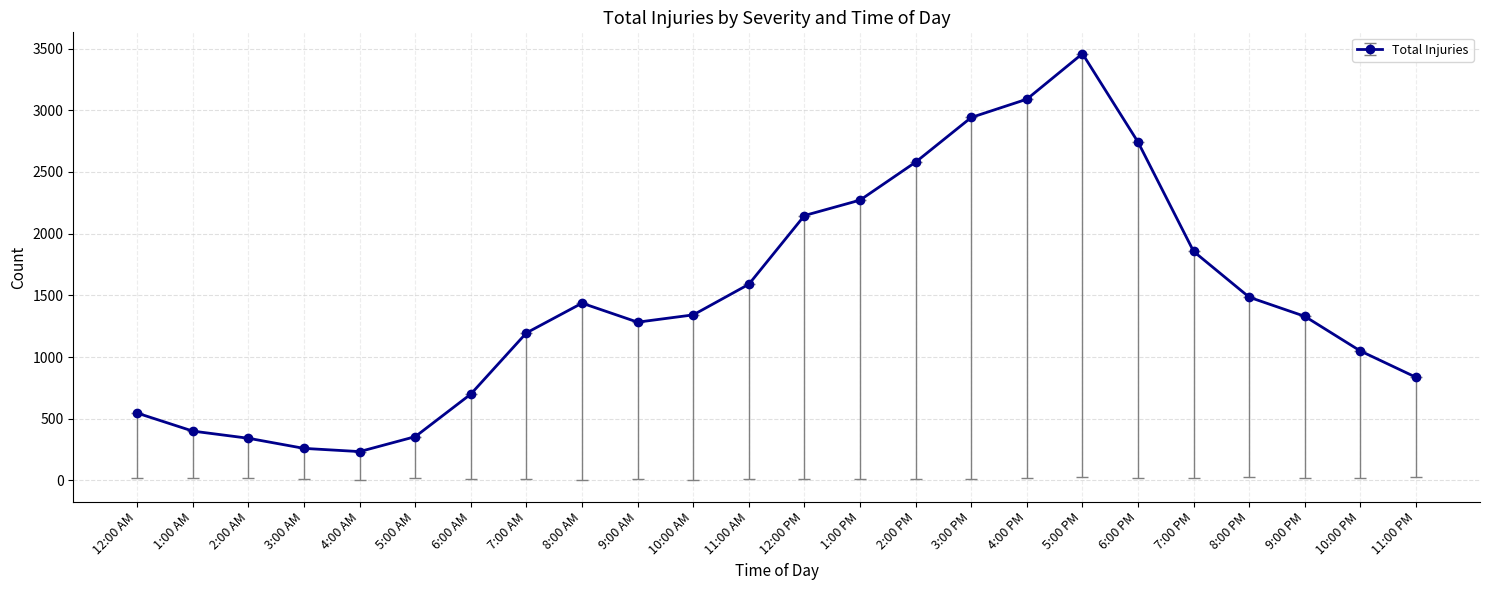

What is the value of the 2nd point from the left?

400